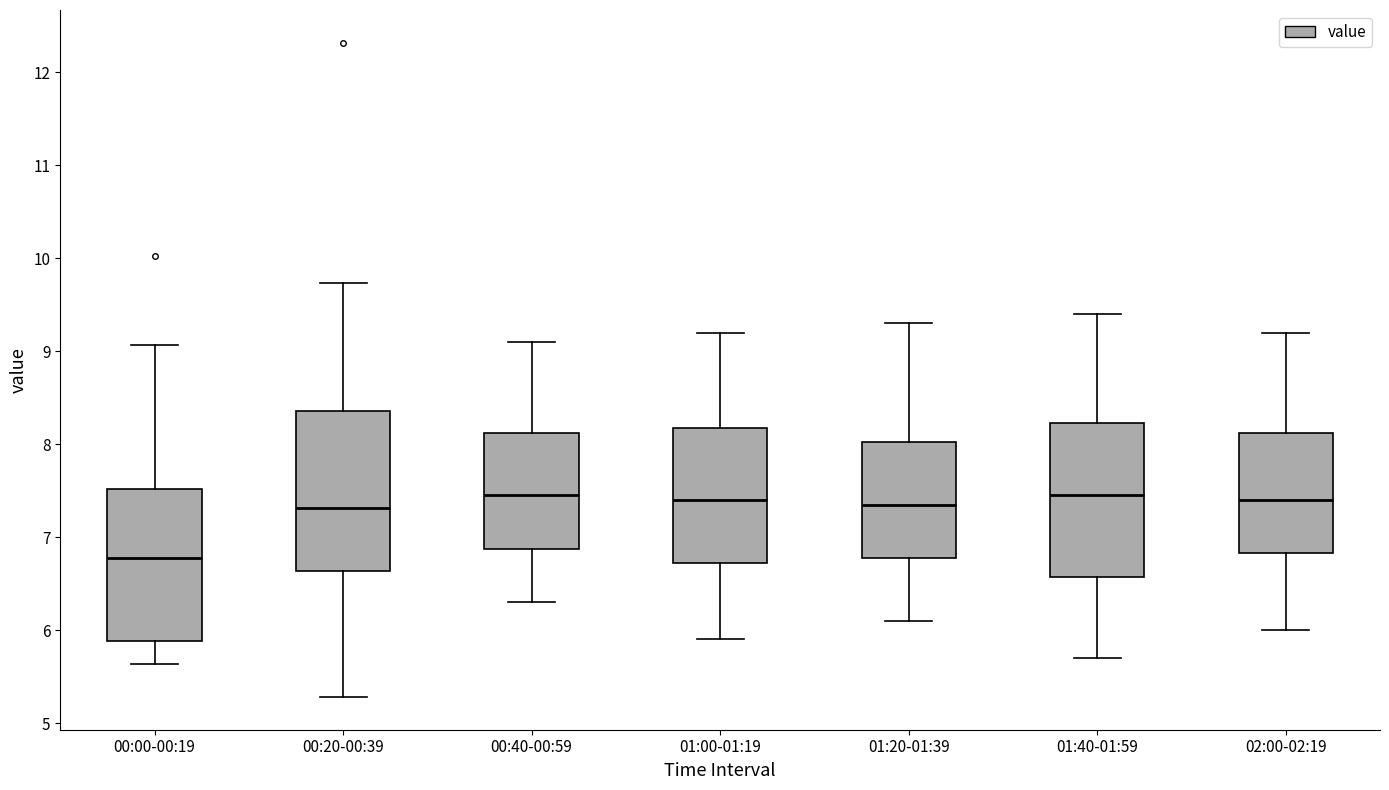

Where does the lower whisker of the box for 00:20-00:39 end on the y-axis? The values are not printed on the chart, so give them approximately, as read against the axis.

5.3